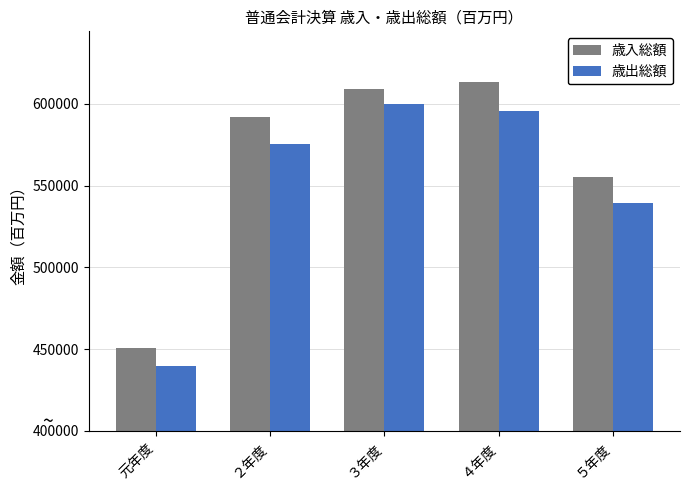

How many series are shown in this chart?

2